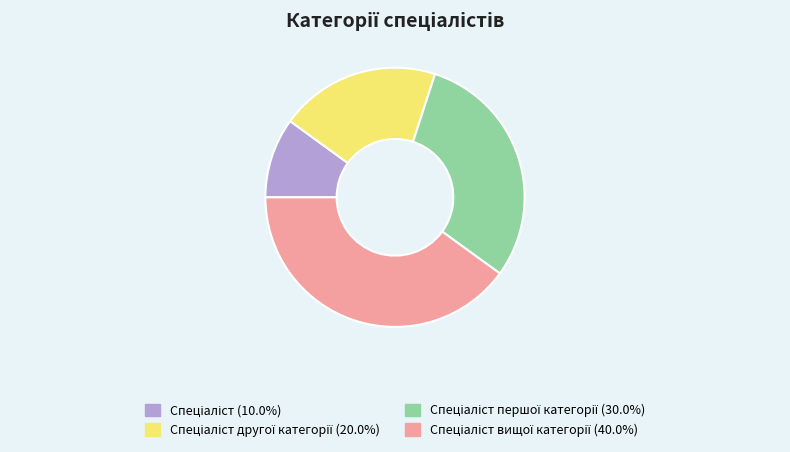

Is there any slice that represents more than half of the pie?

No